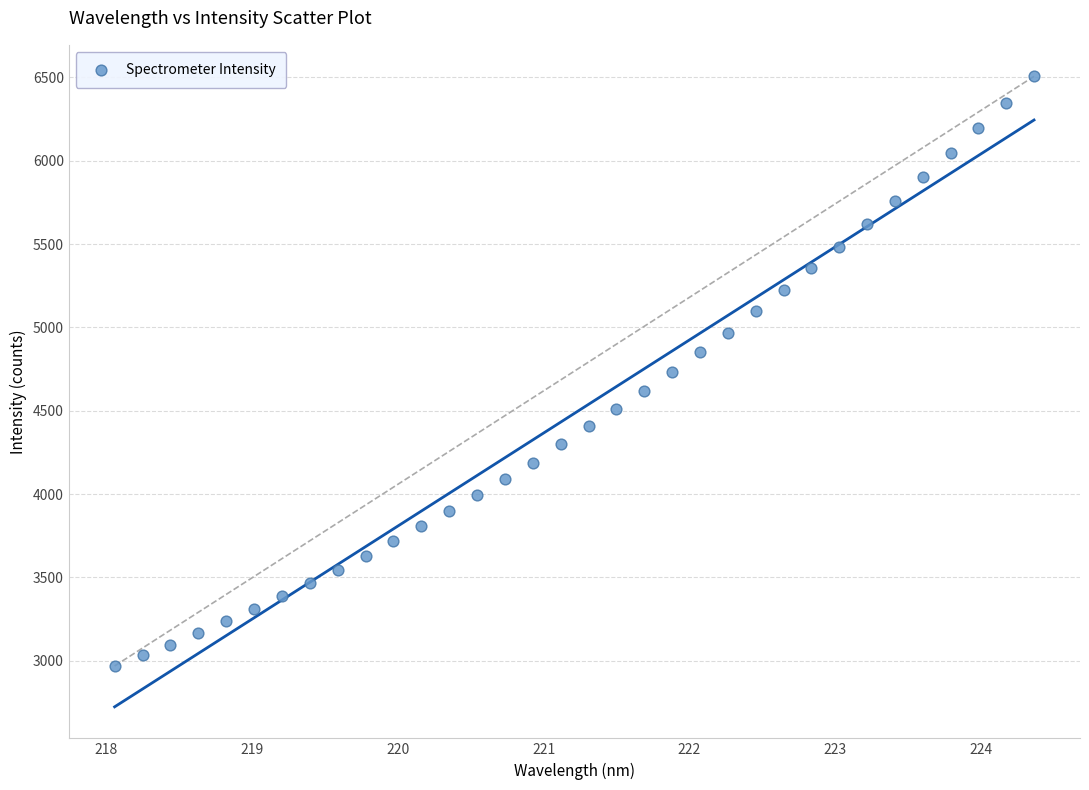

What is the range of Y values (max minus min)?

3538.7